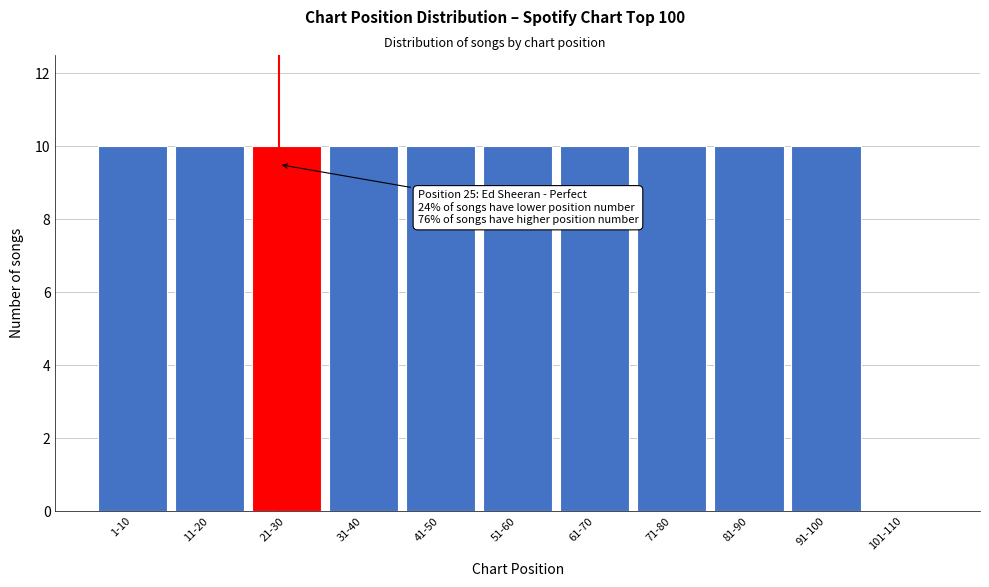

Reading left to right, extract all data points from this chart.

1-10=10	11-20=10	21-30=10	31-40=10	41-50=10	51-60=10	61-70=10	71-80=10	81-90=10	91-100=10	101-110=0